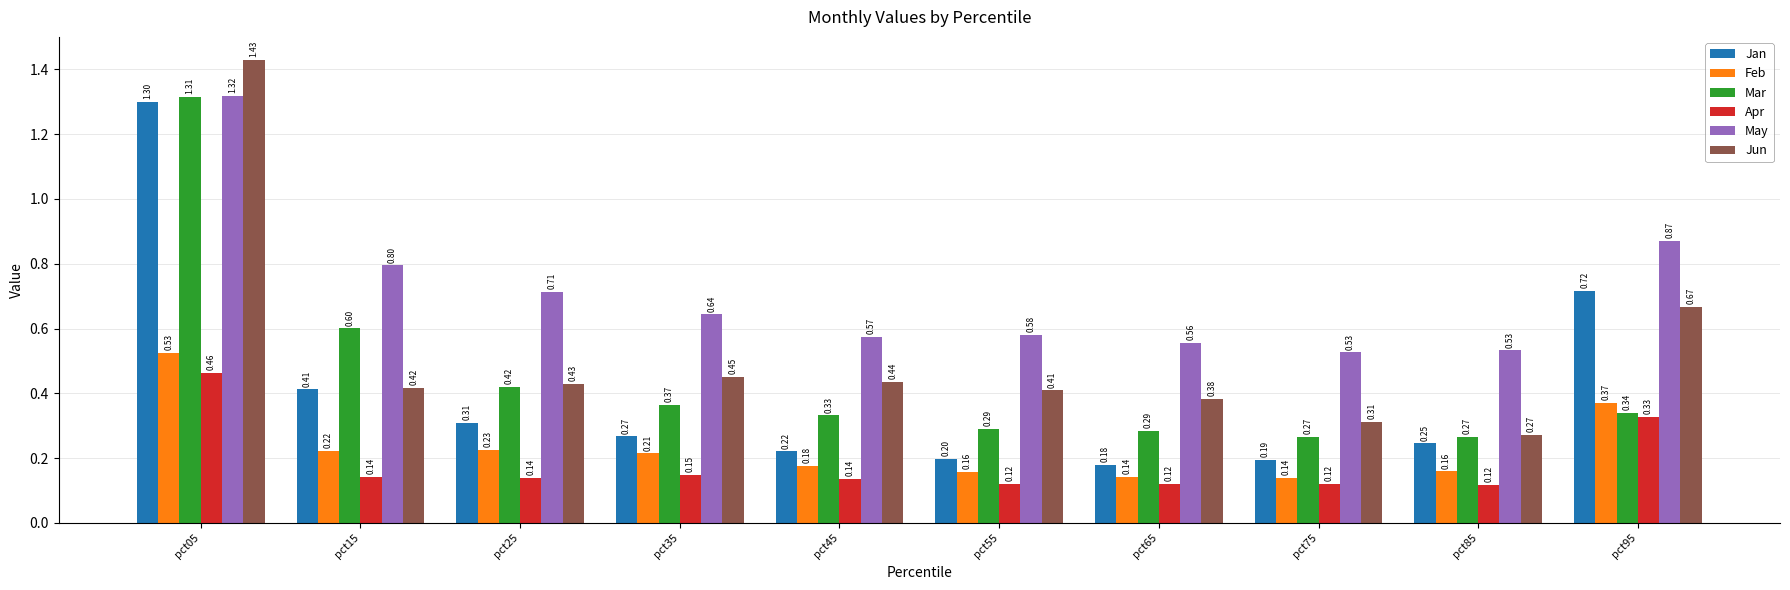

Rank the series by their maximum value, from highest to lowest.

Jun, May, Mar, Jan, Feb, Apr